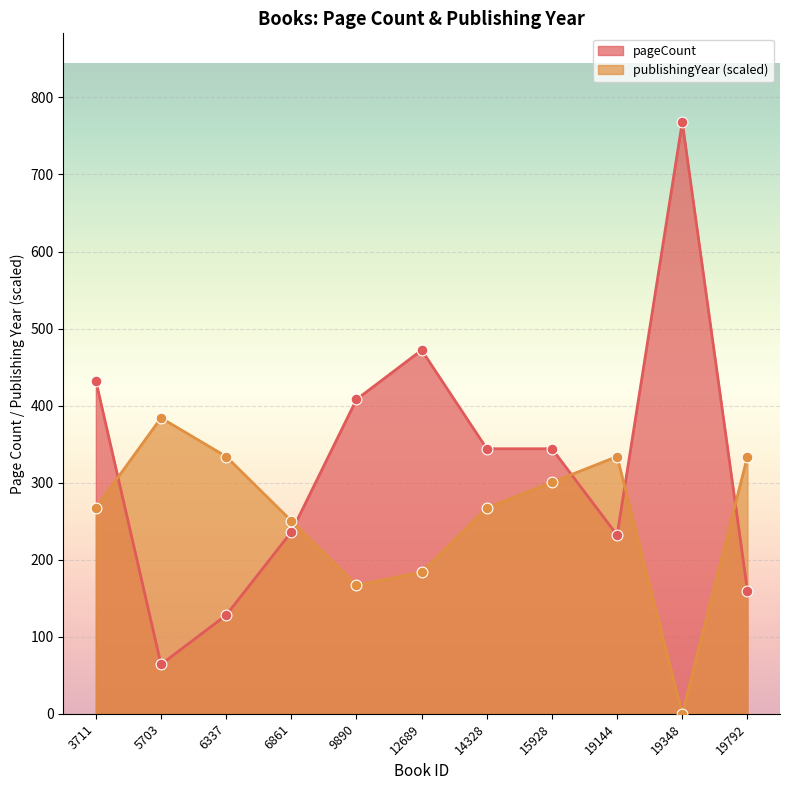

Which series reaches the minimum Y coordinate?

publishingYear